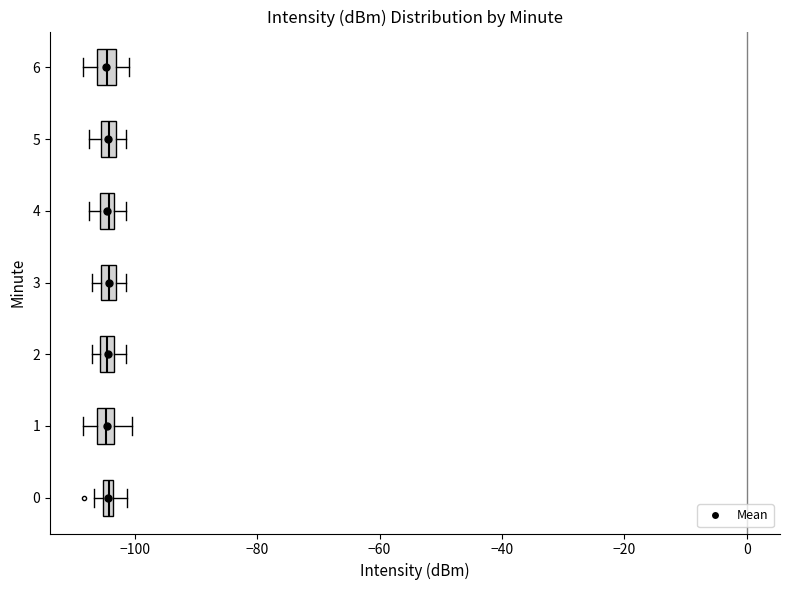

Where is the right edge of the box at y = 4 on the x-axis? The values are not printed on the chart, so give them approximately, as read against the axis.

-104